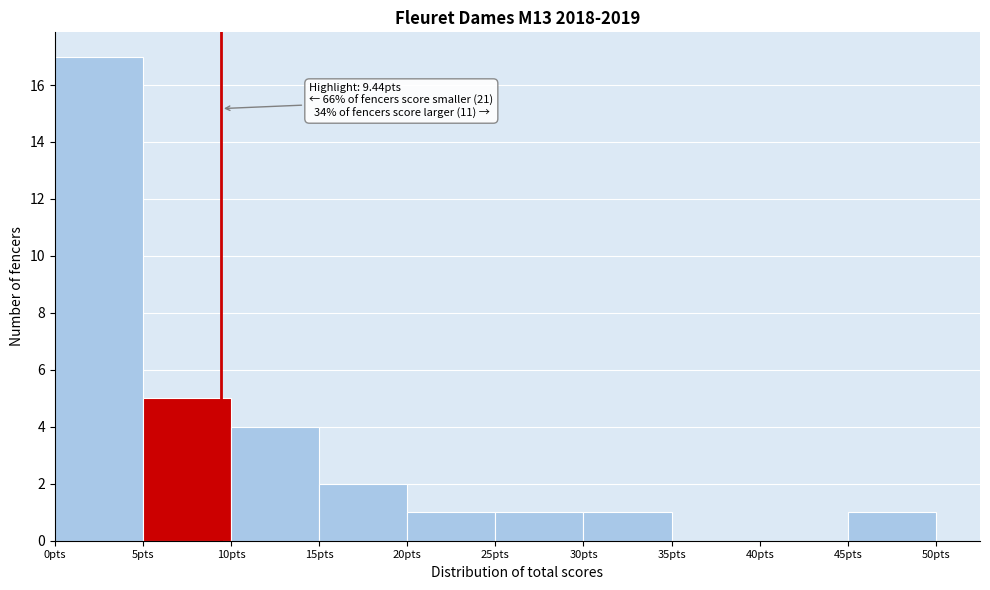

Over which range of the x-axis is the bar tallest?

0 to 5